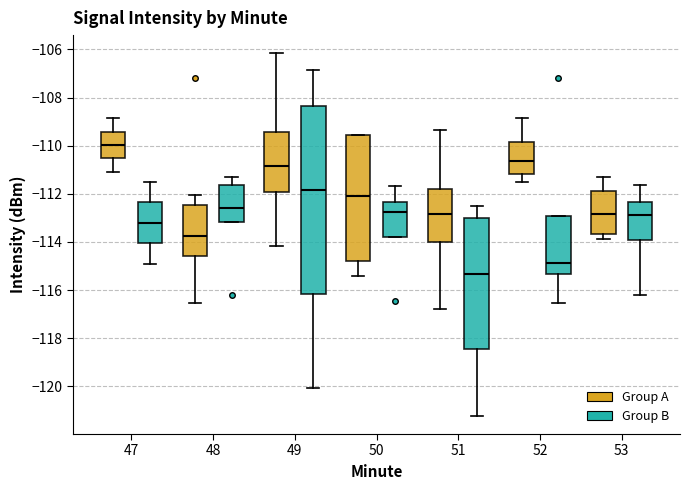

Reading left to right, transcribe this box plot: for each box, give where its median line is, the range the box spans, and where its two whiskers end, as read against the y-axis. The values are not printed on the chart, so give them approximately, as read against the axis.

47 (Group A): median -110.0, box -110.6 to -109.4, whiskers -111.0 to -108.8
47 (Group B): median -113.2, box -114.0 to -112.4, whiskers -115.0 to -111.4
48 (Group A): median -113.8, box -114.6 to -112.4, whiskers -116.6 to -112.0
48 (Group B): median -112.6, box -113.2 to -111.6, whiskers -113.2 to -111.4
49 (Group A): median -110.8, box -112.0 to -109.4, whiskers -114.2 to -106.2
49 (Group B): median -111.8, box -116.2 to -108.4, whiskers -120.0 to -106.8
50 (Group A): median -112.0, box -114.8 to -109.6, whiskers -115.4 to -109.6
50 (Group B): median -112.8, box -113.8 to -112.4, whiskers -113.8 to -111.6
51 (Group A): median -112.8, box -114.0 to -111.8, whiskers -116.8 to -109.4
51 (Group B): median -115.4, box -118.4 to -113.0, whiskers -121.2 to -112.6
52 (Group A): median -110.6, box -111.2 to -109.8, whiskers -111.4 to -108.8
52 (Group B): median -114.8, box -115.4 to -113.0, whiskers -116.6 to -113.0
53 (Group A): median -112.8, box -113.6 to -111.8, whiskers -113.8 to -111.4
53 (Group B): median -112.8, box -114.0 to -112.4, whiskers -116.2 to -111.6